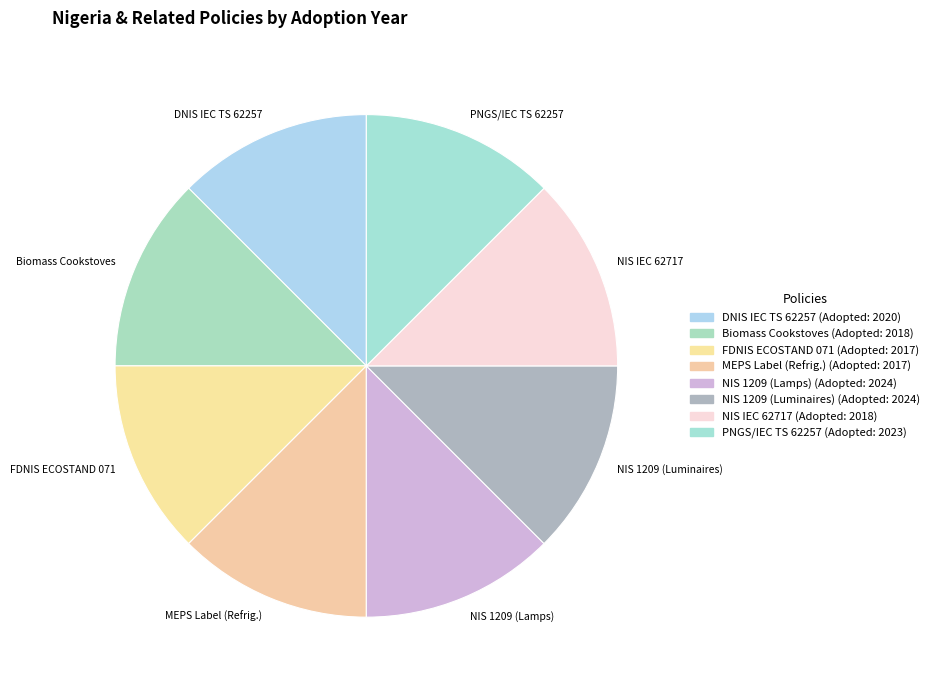

True or false: FDNIS ECOSTAND 071 accounts for 22% of the total.

False